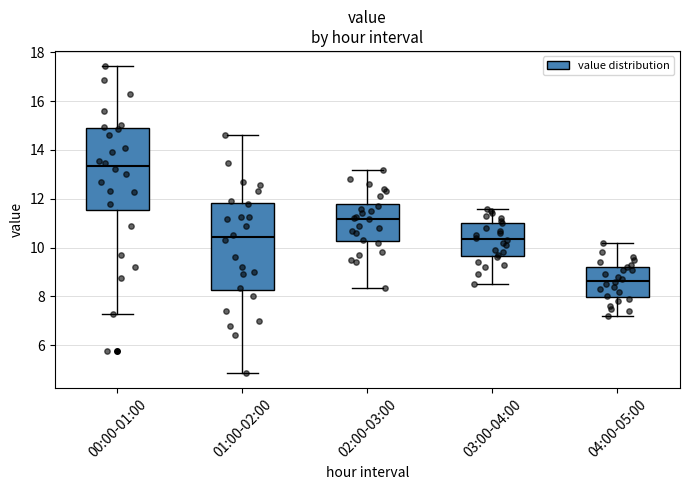

Reading left to right, read every box against the y-axis: the position of its median line, the range the box covers, and the ends of its whiskers. The values are not printed on the chart, so give them approximately, as read against the axis.

00:00-01:00: median 13.4, box 11.6 to 14.8, whiskers 7.4 to 17.4
01:00-02:00: median 10.4, box 8.2 to 11.8, whiskers 4.8 to 14.6
02:00-03:00: median 11.2, box 10.2 to 11.8, whiskers 8.4 to 13.2
03:00-04:00: median 10.4, box 9.6 to 11.0, whiskers 8.6 to 11.6
04:00-05:00: median 8.6, box 8.0 to 9.2, whiskers 7.2 to 10.2